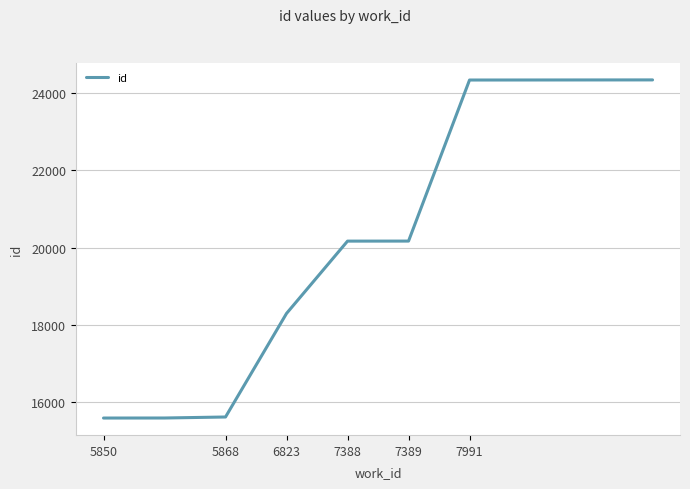

What is the smallest value displayed?

15580